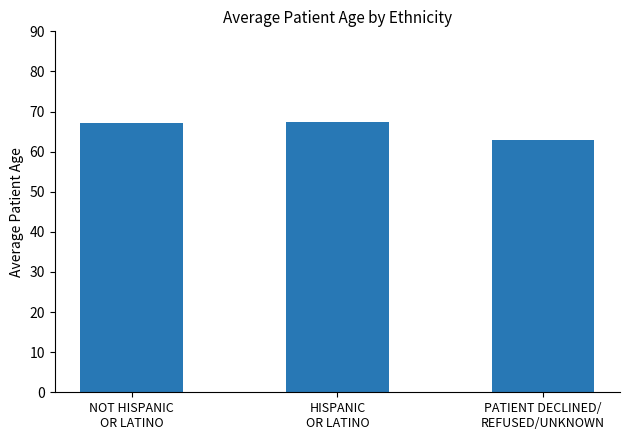

What is the greatest value displayed?

67.3